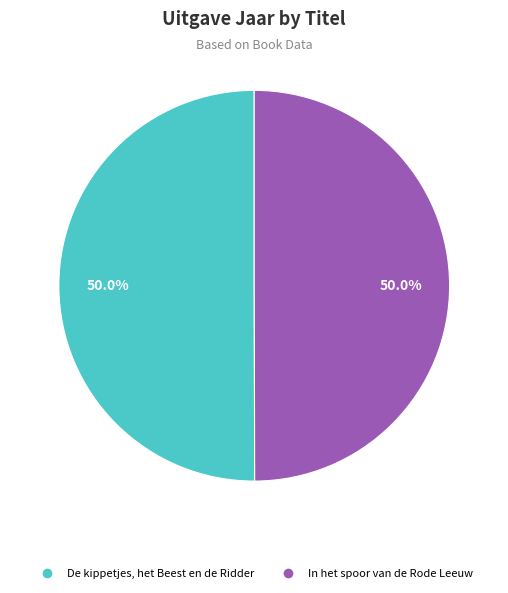

To the nearest percent, what portion does In het spoor van de Rode Leeuw represent?

50%